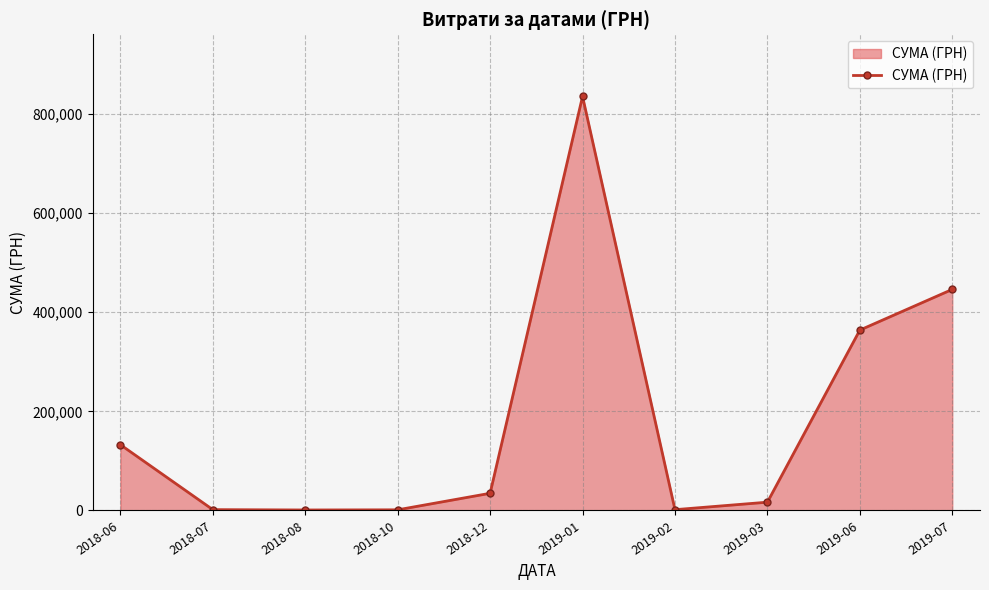

Where is the data nearest to the value 418017?

2019-07